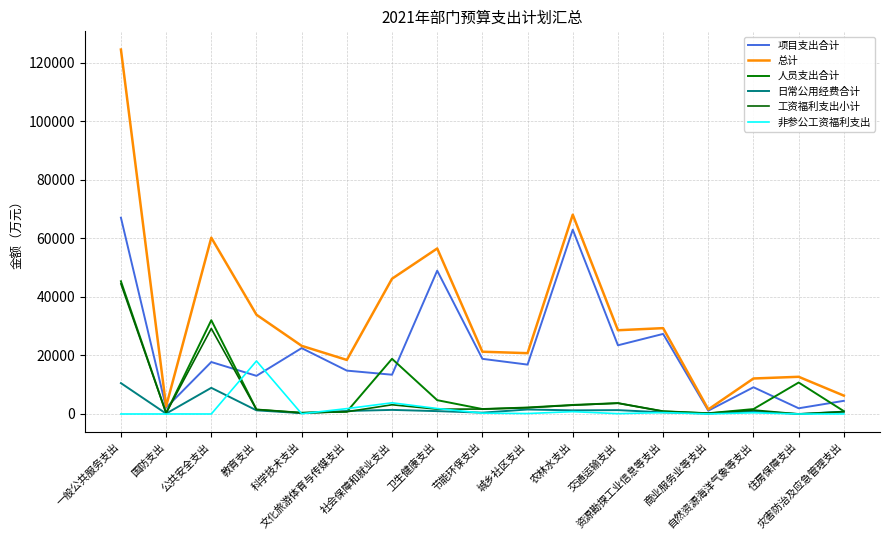

How many lines are shown in the chart?

6